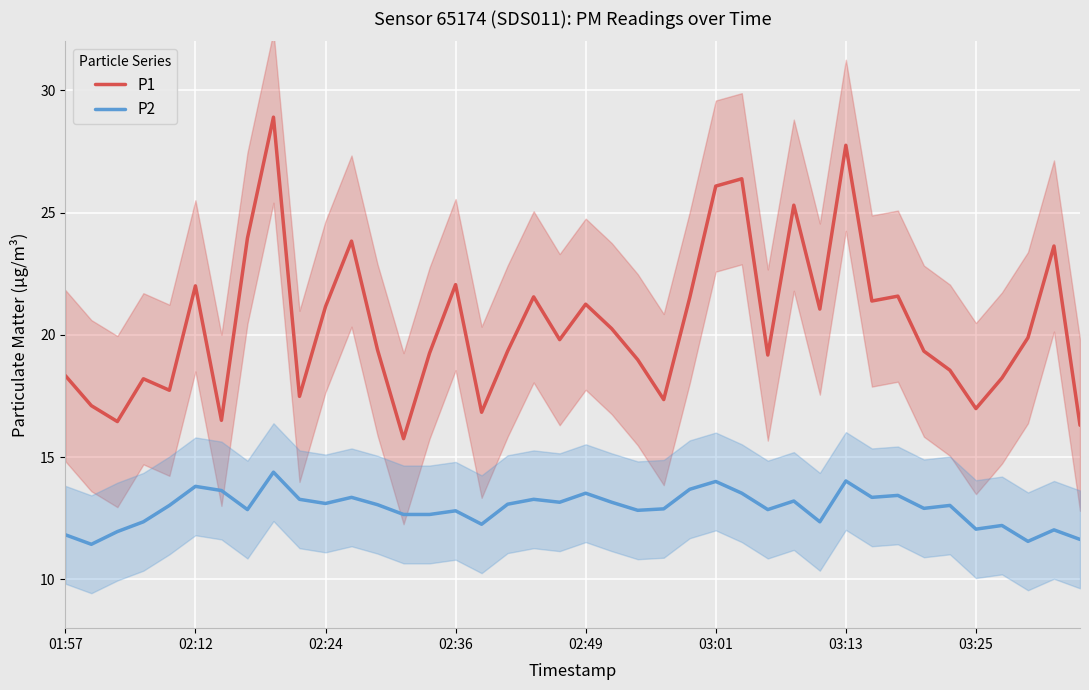

True or false: P2 and P1 intersect in this chart.

False